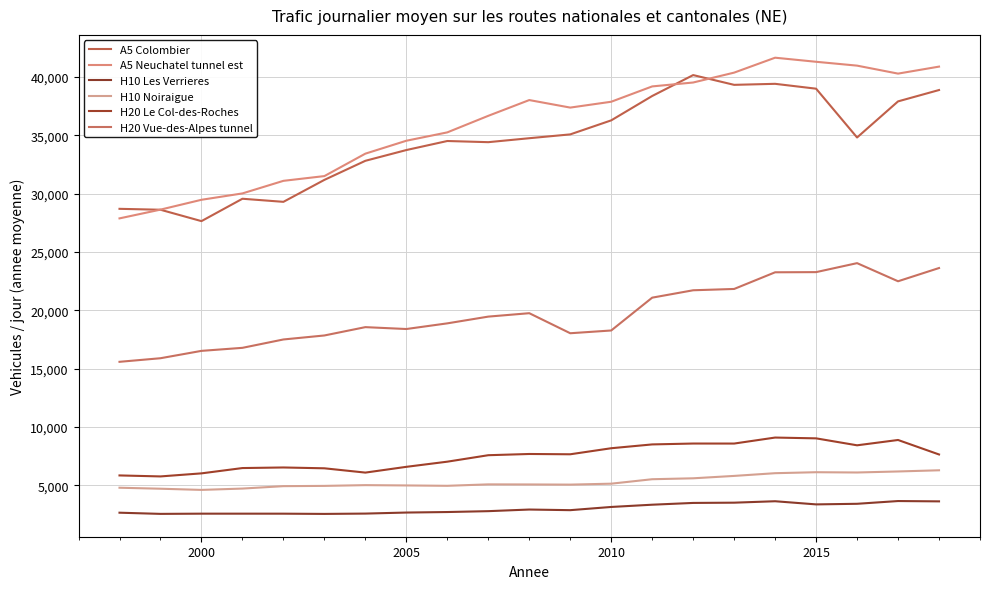

True or false: H10 Les Verrieres has more than 0 interior local peaks.

True